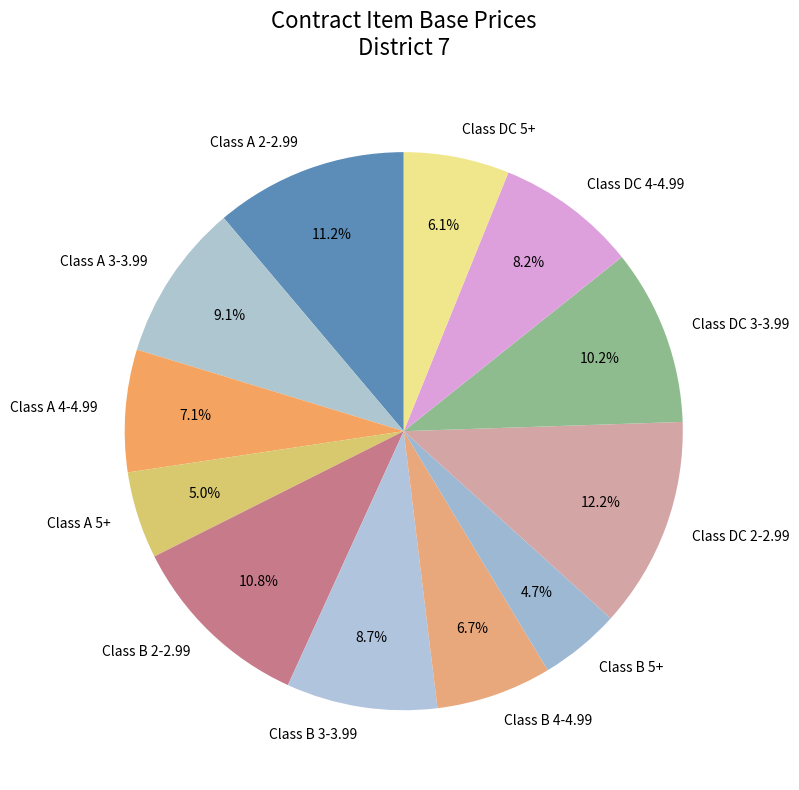

To the nearest percent, what is the combined percentage of Class DC 4-4.99 and Class B 4-4.99?

15%